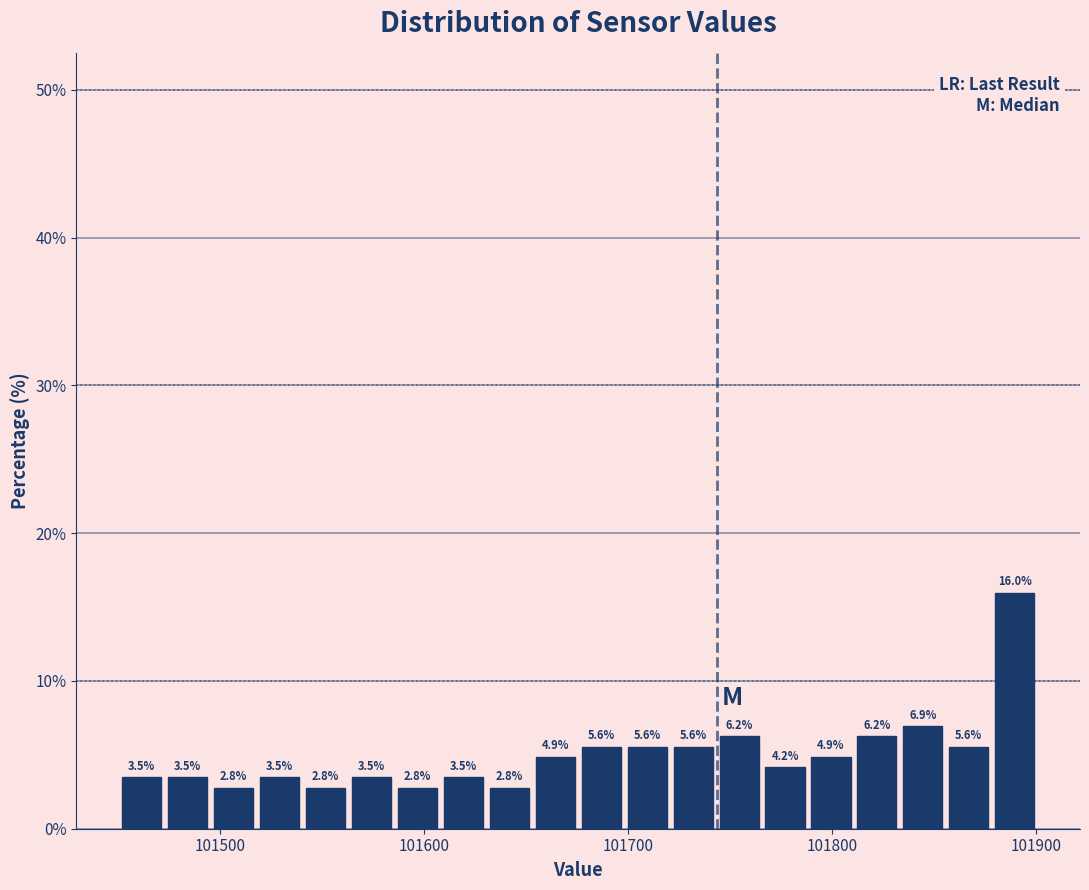

Read against the x-axis, roughly where is the centre of the tallest bar?

101890